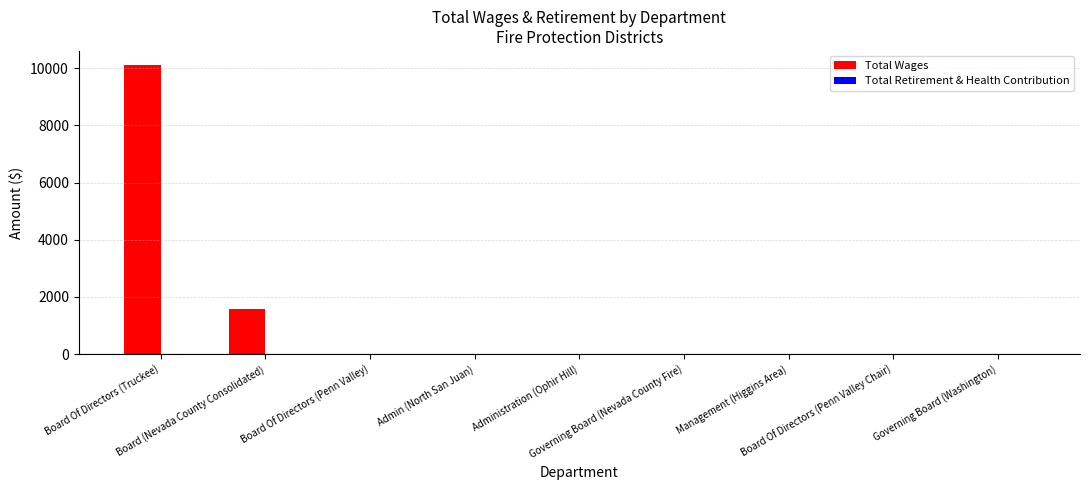

Count the number of data series in this chart.

1